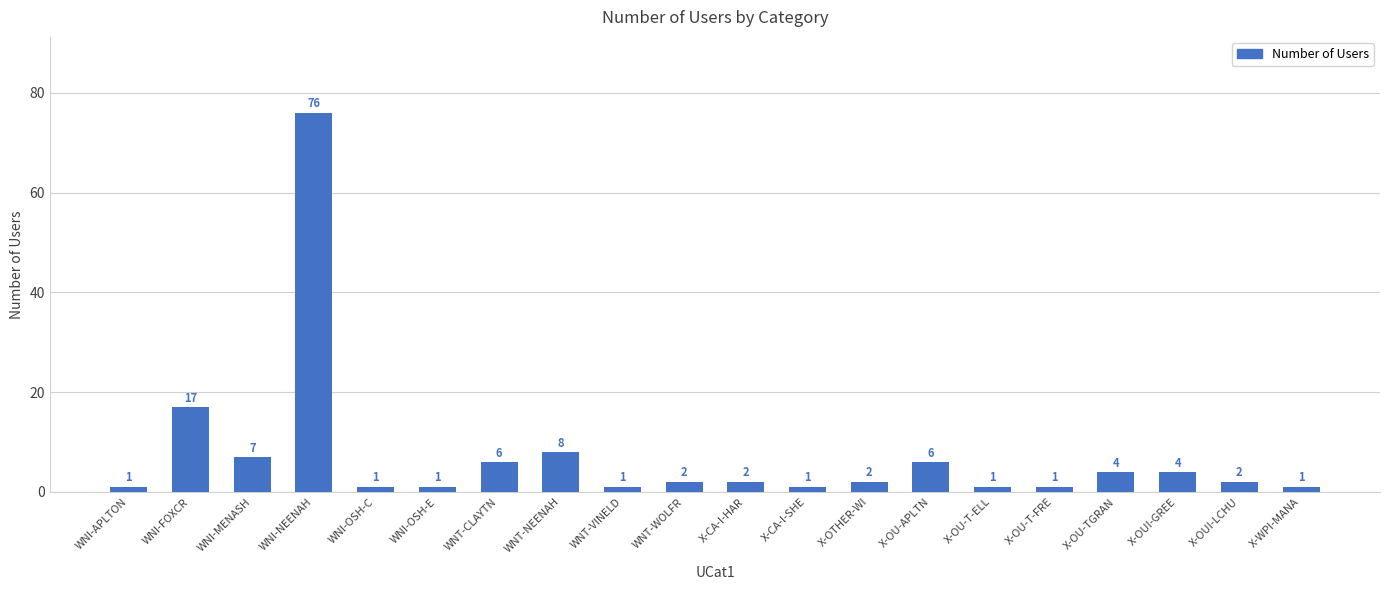

The chart shows a value of 4 at WNI-FOXCR. True or false?

False